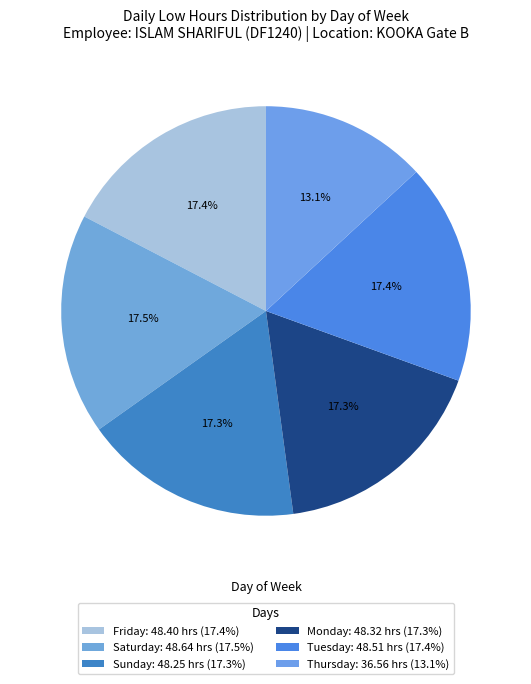

How many slices are in this pie chart?

6